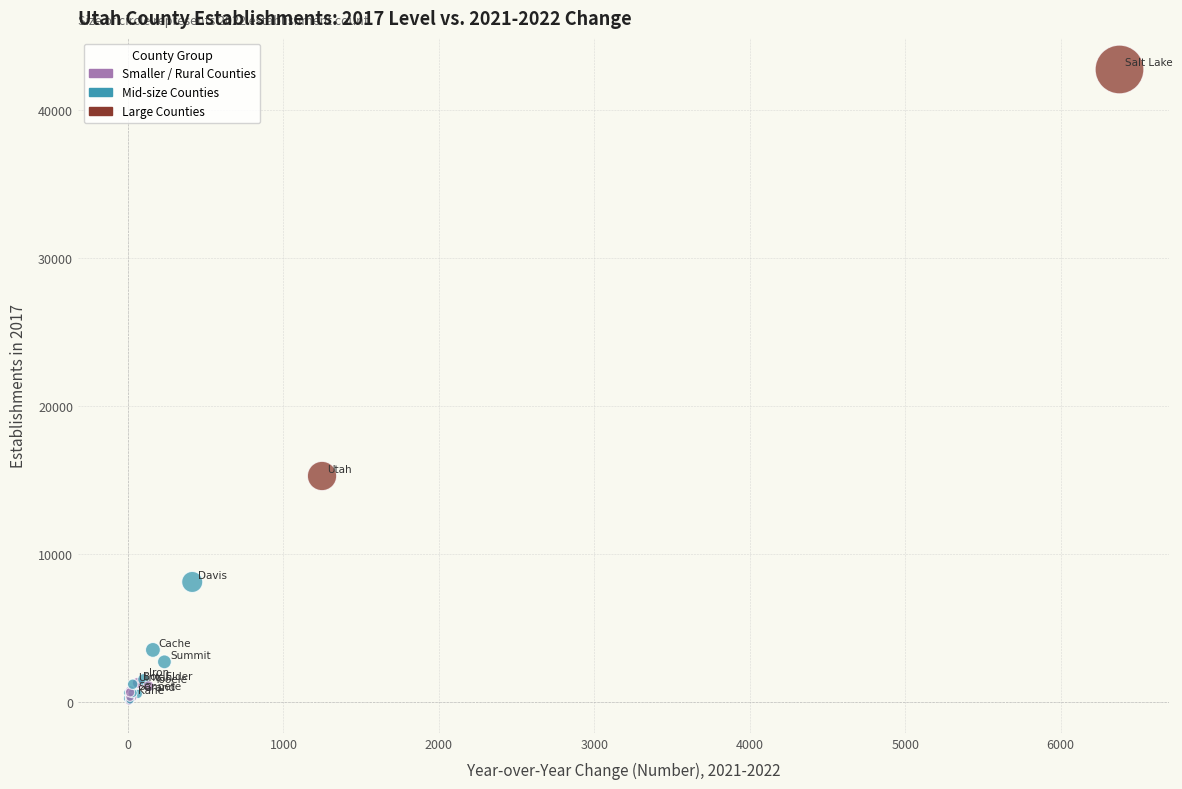

What Y value in the scatter plot is closest to 21384?

15262